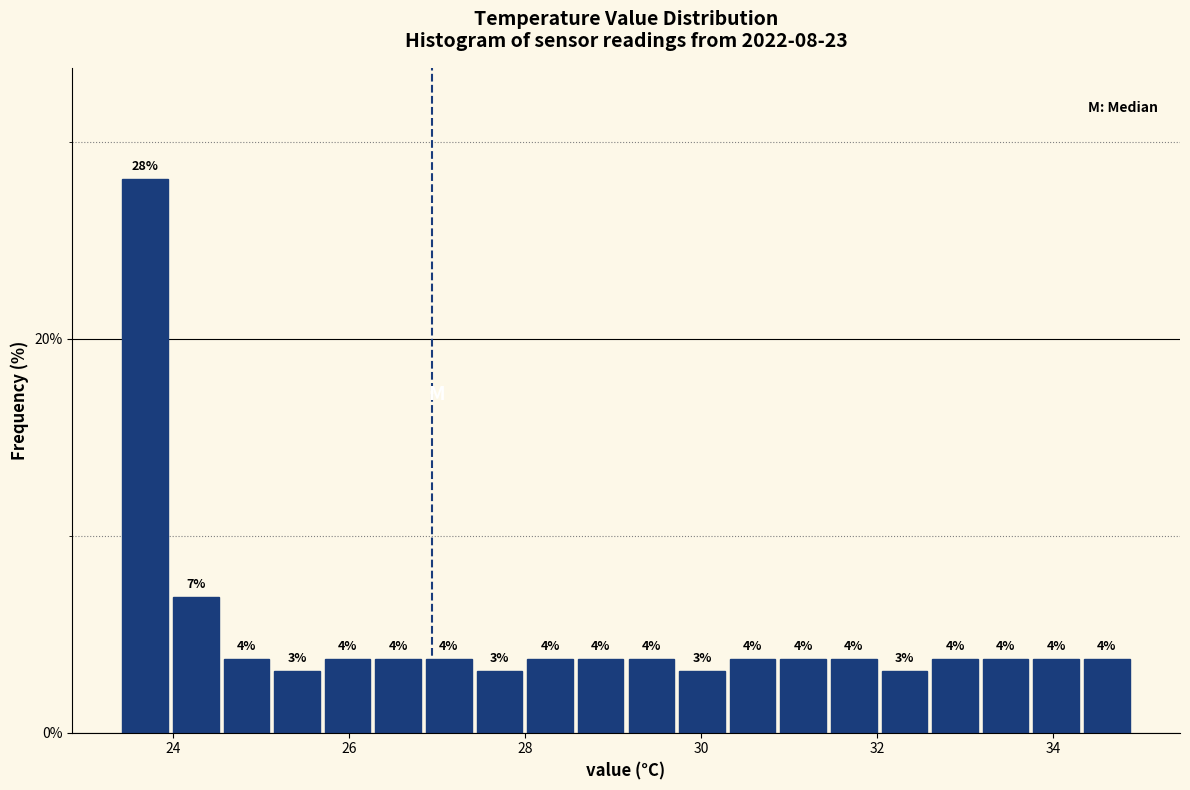

Read against the x-axis, roughly where is the centre of the tallest bar?

23.6